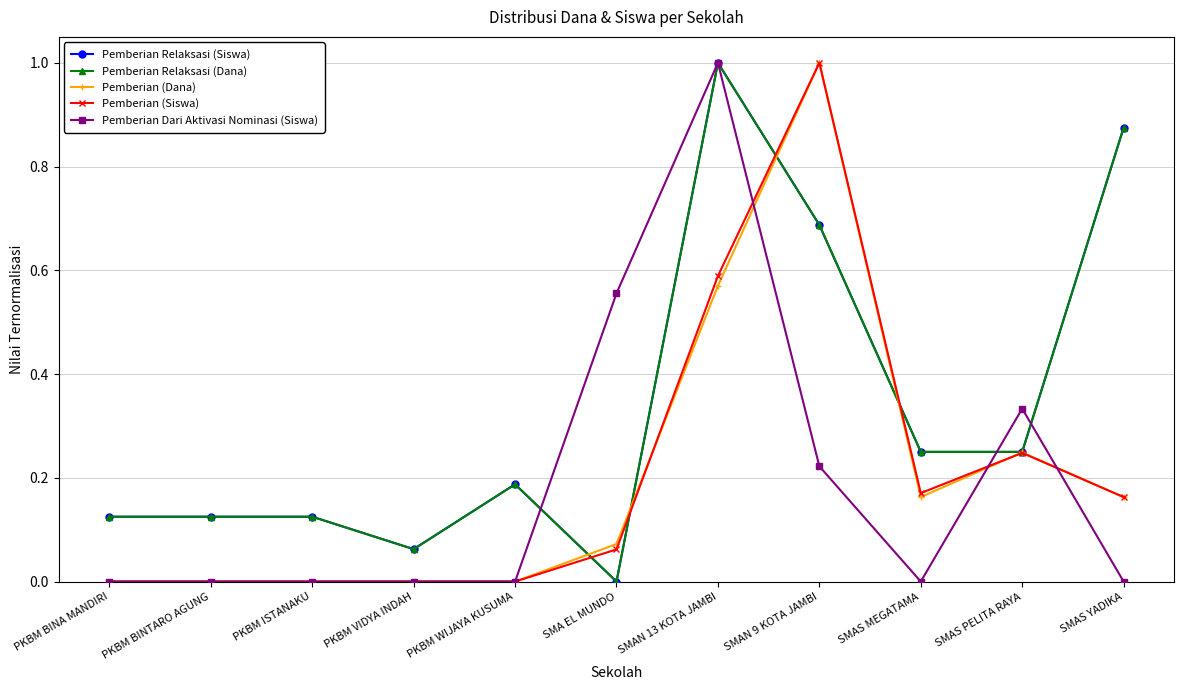

How many interior local peaks does the Pemberian (Dana) series have?

2